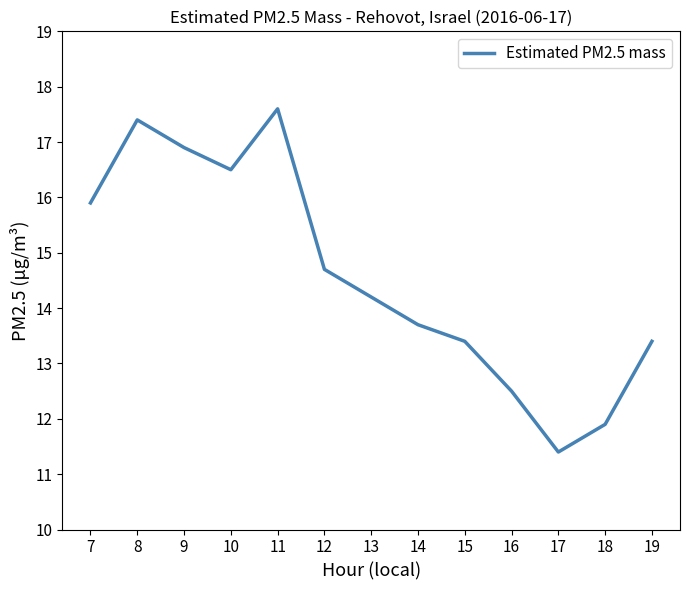

What is the ratio of the value at 19 to the value at 15?

1.0